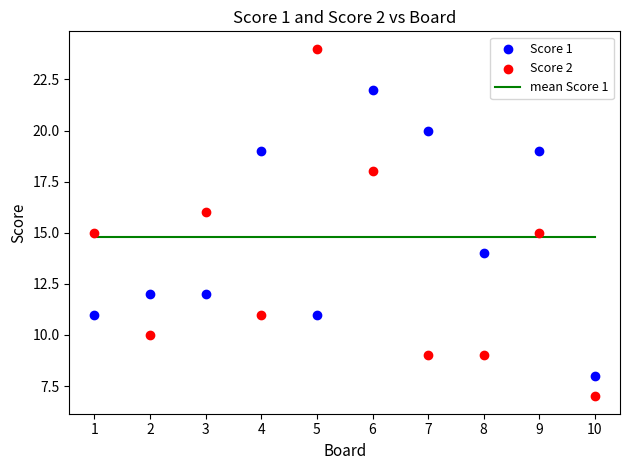

Across all data points, what is the range of Y values (max minus min)?

17